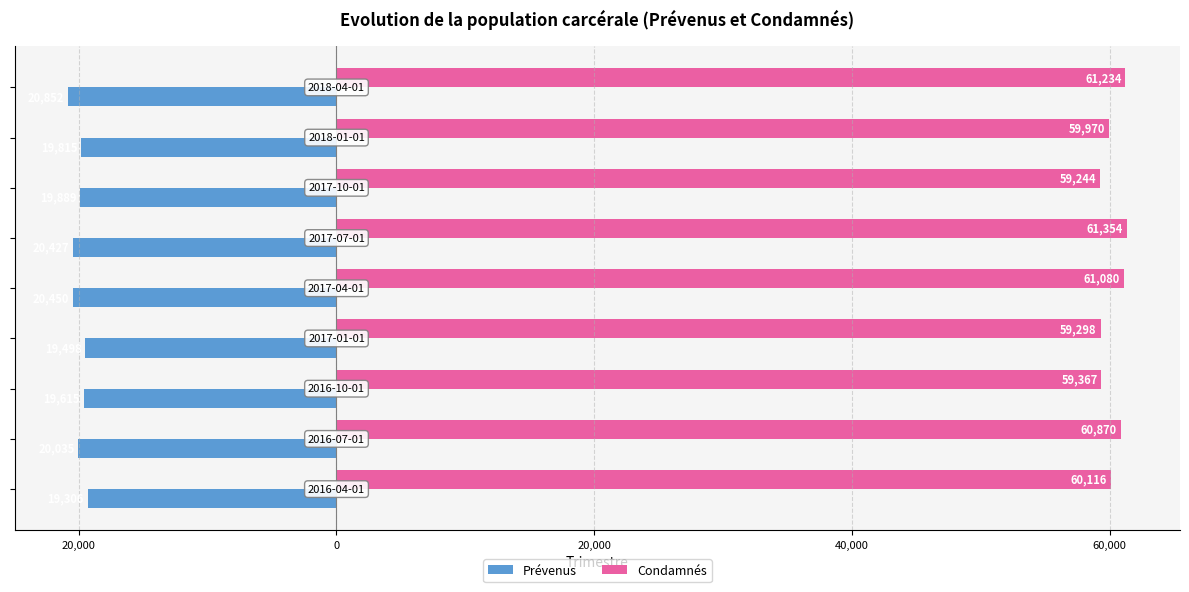

What are all the series names shown in the legend?

Prévenus, Condamnés